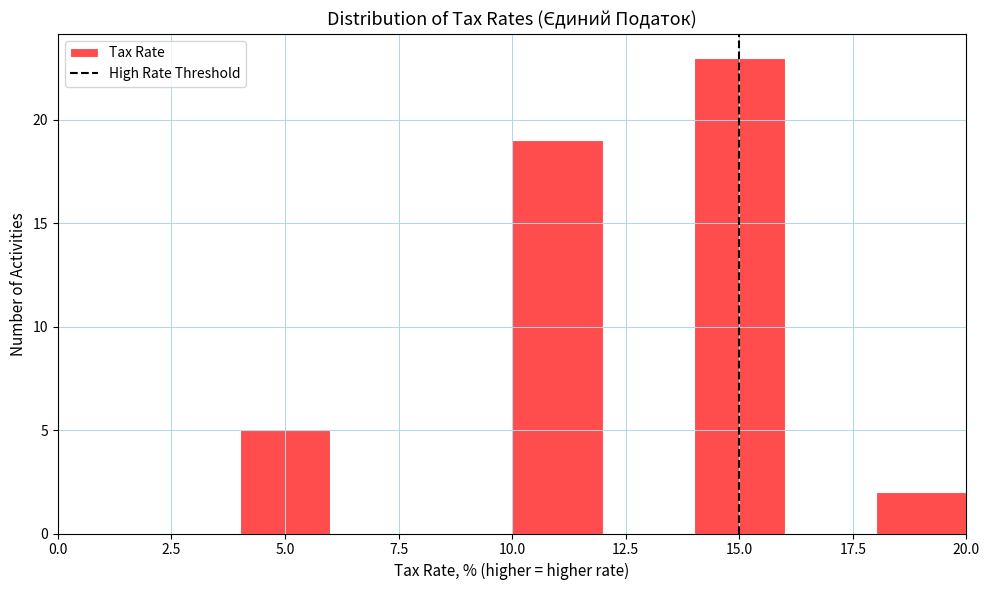

How tall is the bar that spans 14 to 16 on the x-axis? The values are not printed on the chart, so give them approximately, as read against the axis.

23